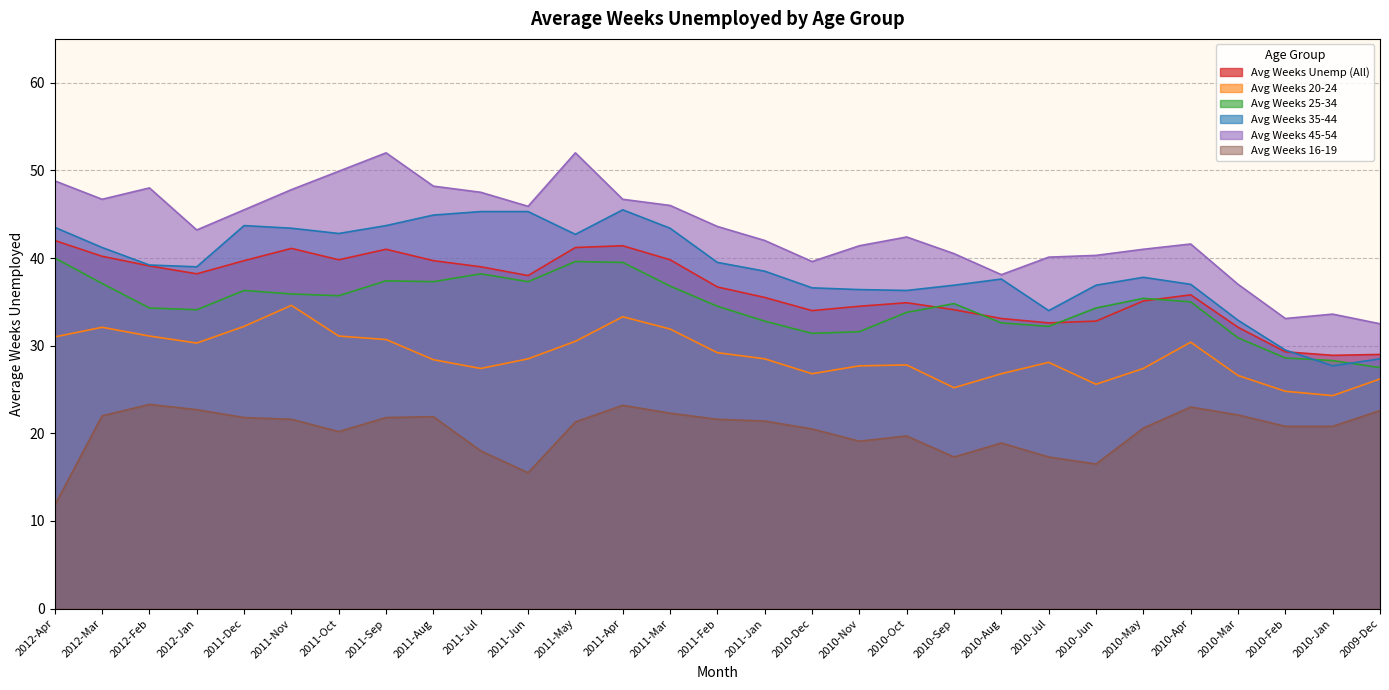

What is the spread (max minus min) of values at 2011-Sep?

30.2